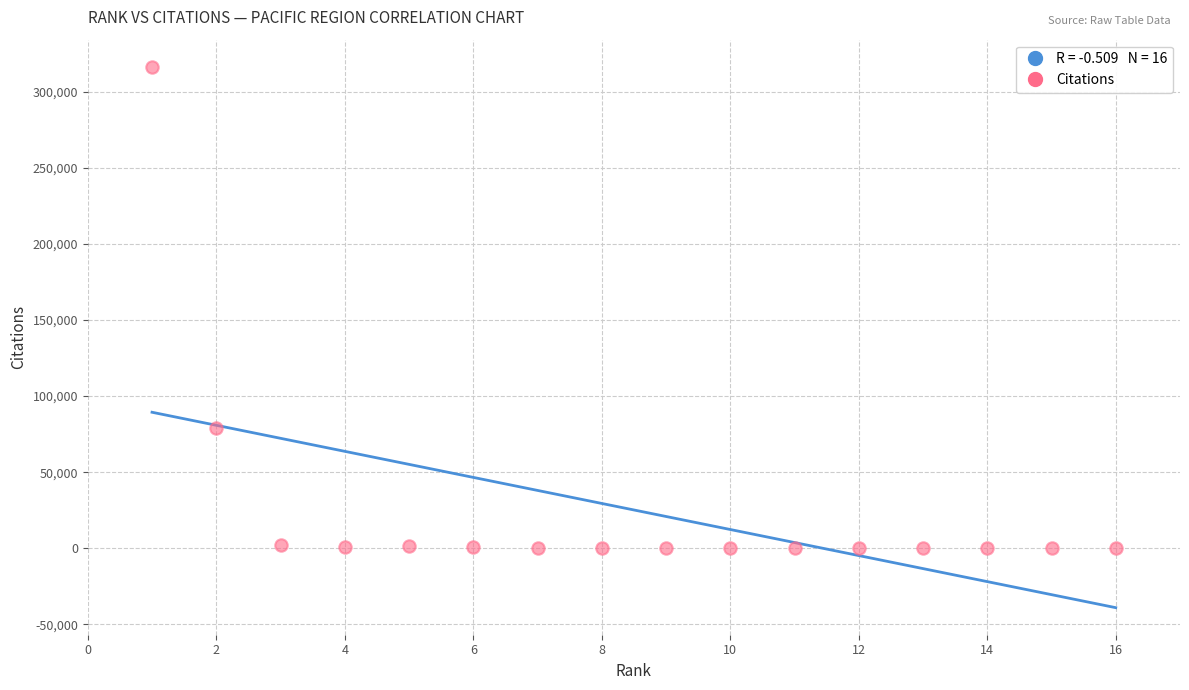

What Y value in the scatter plot is closest to 158211?

79319